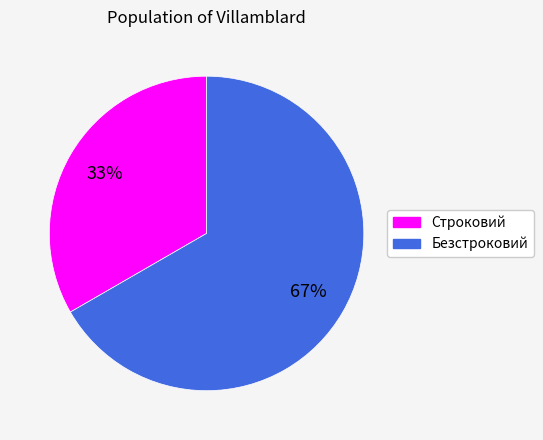

How many slices are in this pie chart?

2